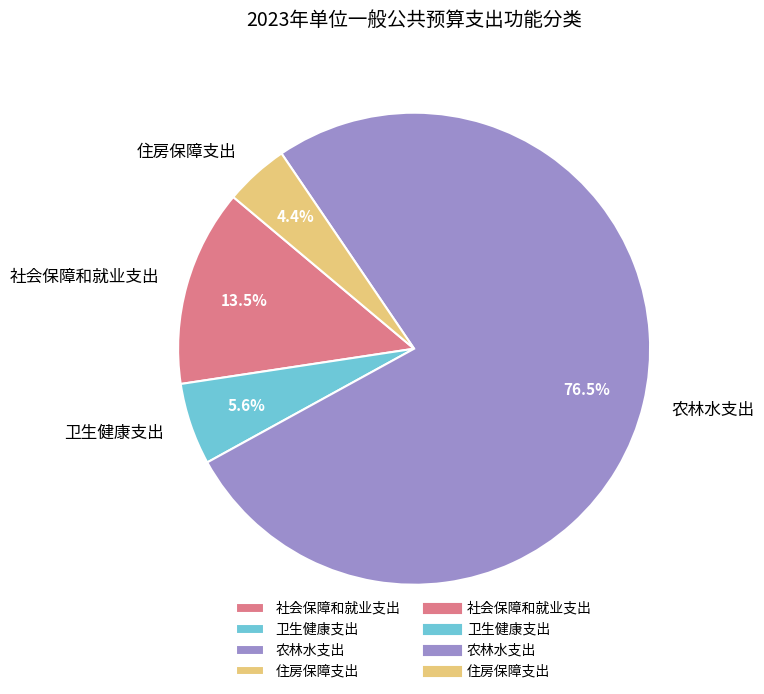

To the nearest percent, what is the difference between the largest and smallest slice percentages?

72%